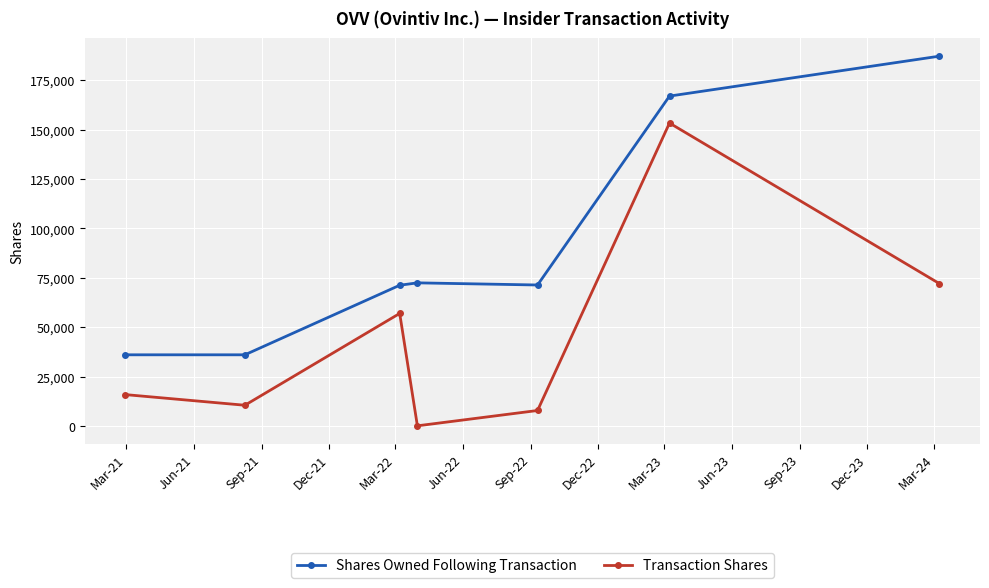

What is the difference between the maximum and minimum values in the Shares Owned Following Transaction series?

151142